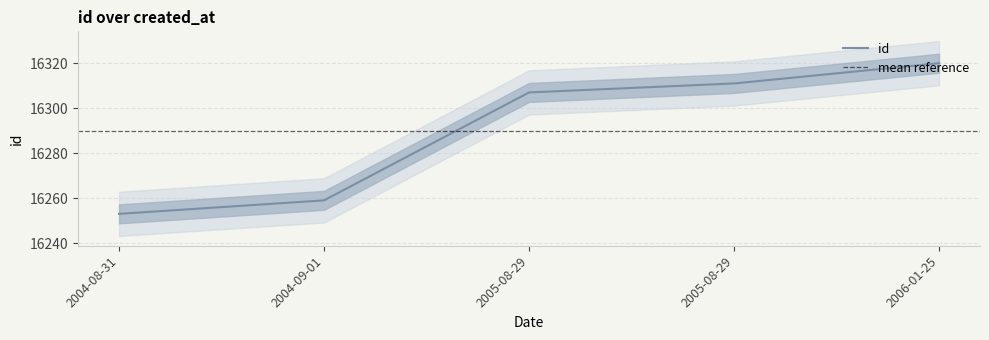

What is the ratio of the value at 2005-08-29 to the value at 2004-08-31?

1.0